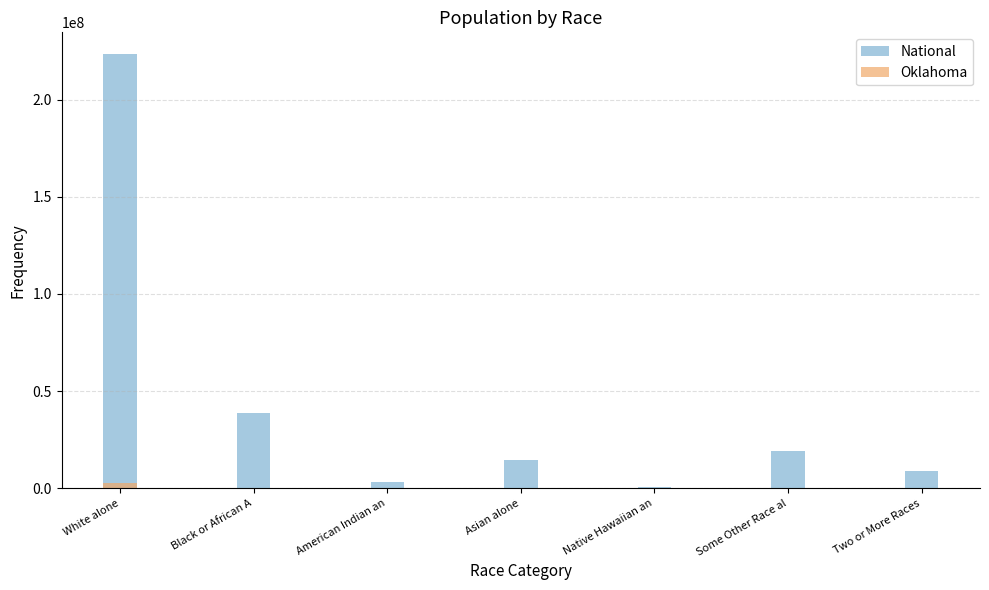

What is the difference between the maximum and minimum values in the National series?

223013252